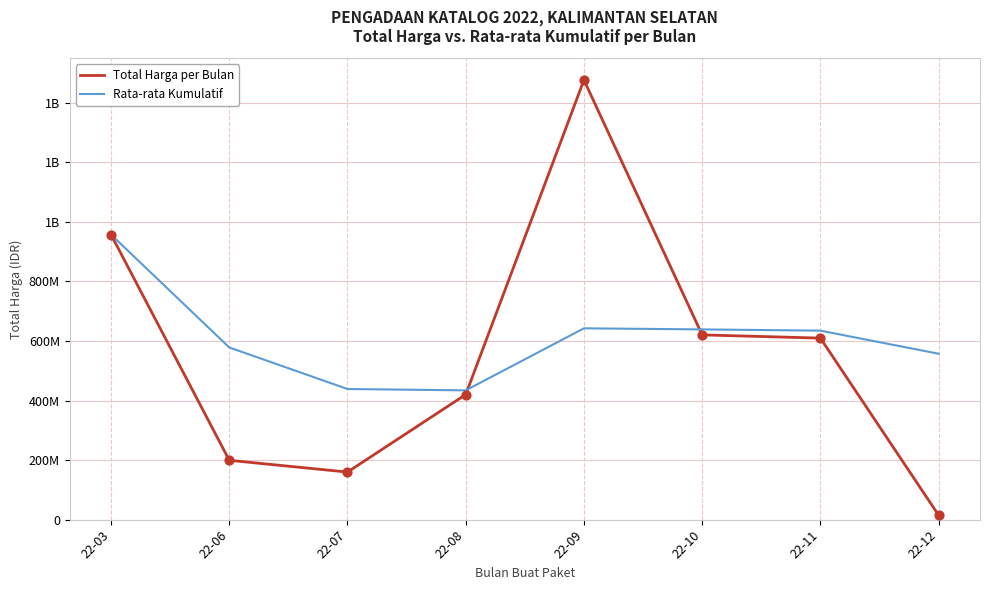

Is the value of Total Harga per Bulan at 22-11 greater than the value of Rata-rata Kumulatif at 22-03?

No